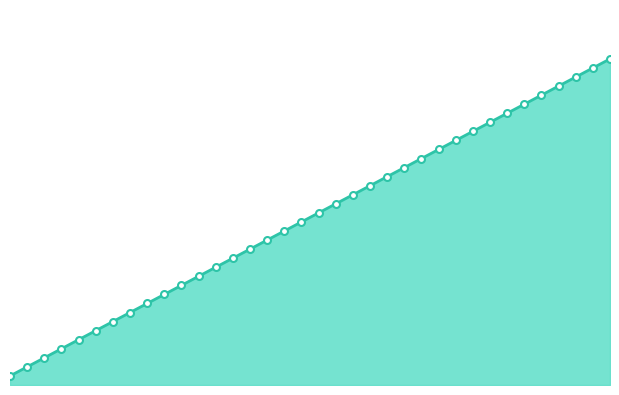

Does the chart display data point markers on the line(s)?

No